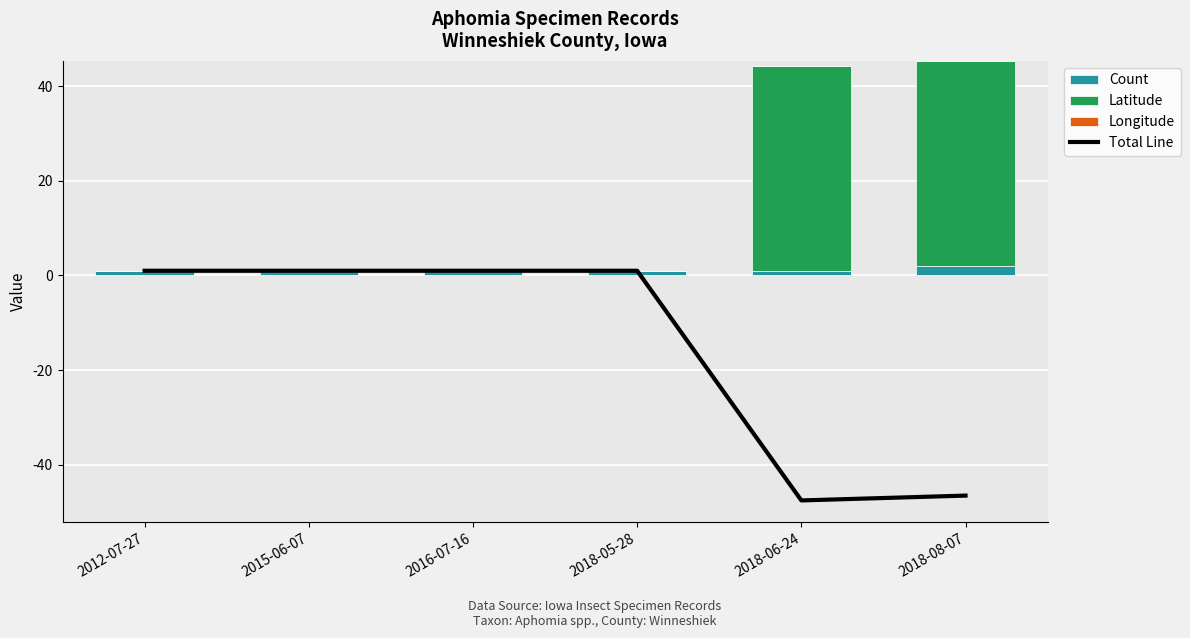

Between 2016-07-16 and 2018-08-07, which series saw the biggest shift?

Total Line